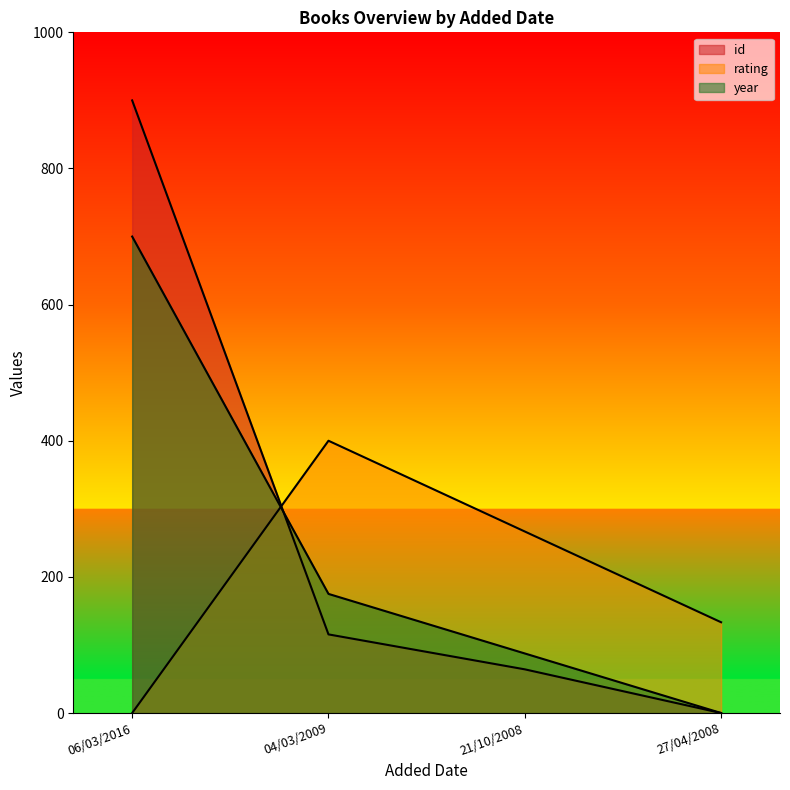

How many values in the id series are below 115?

2